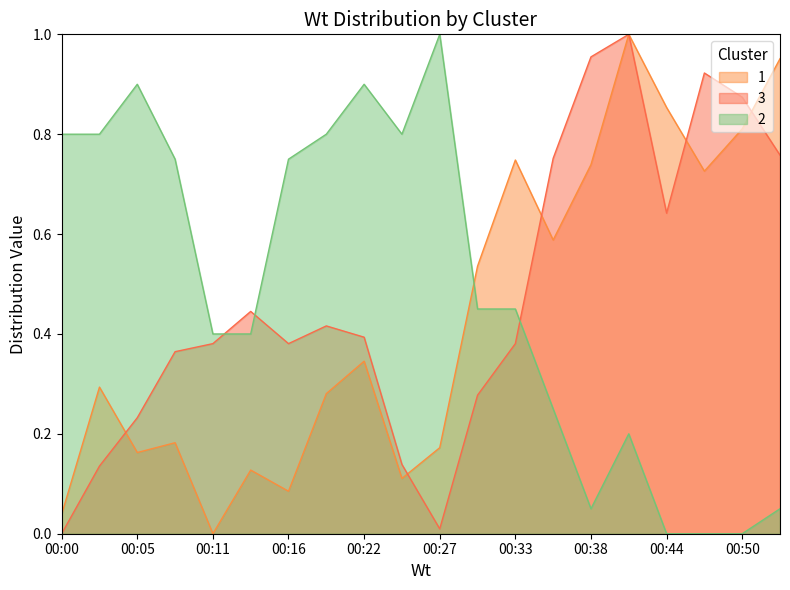

What is the total value across all series at 00:25?

1.0